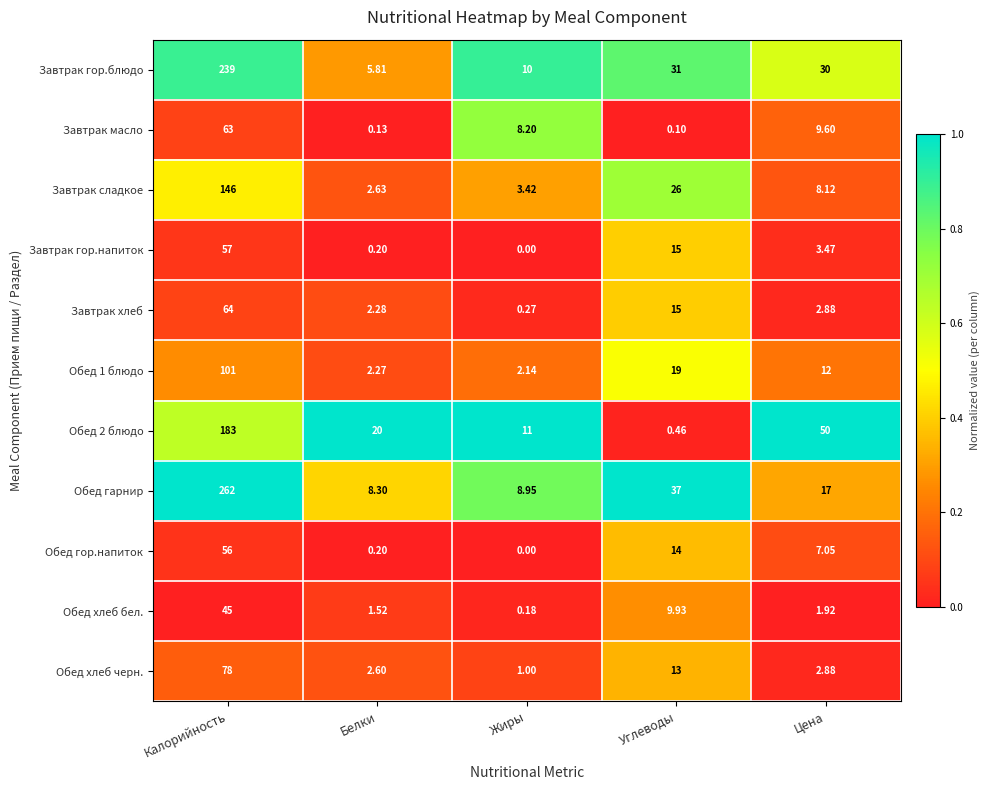

Which series has the widest spread of values?

Обед гарнир